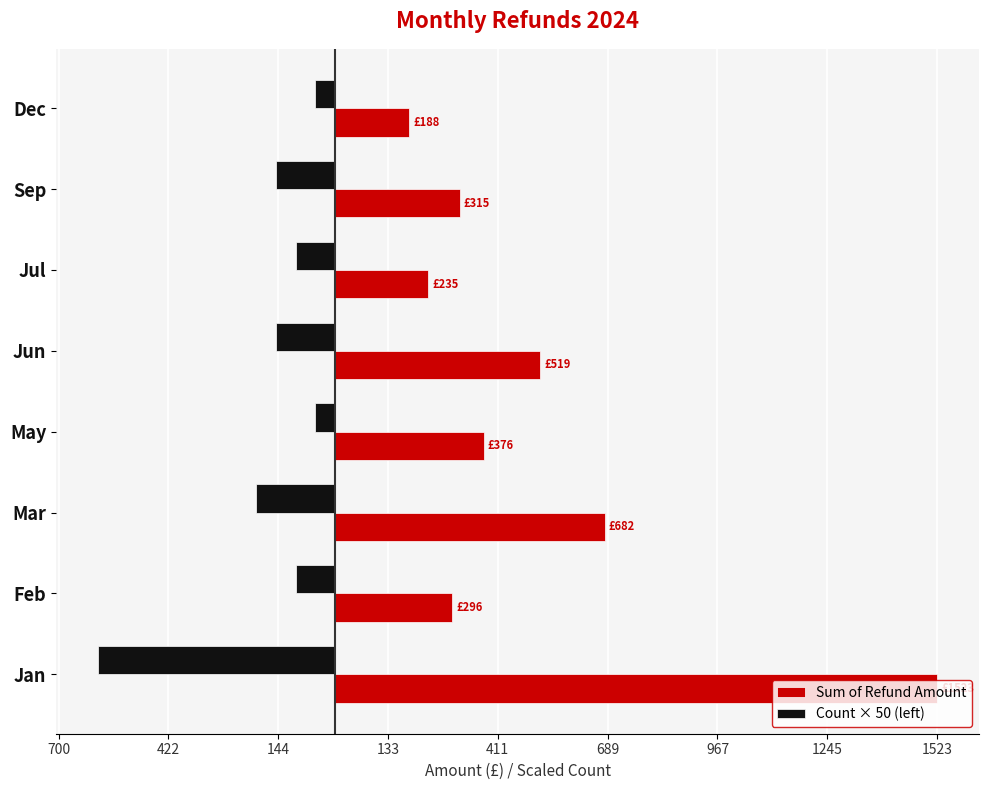

What are all the series names shown in the legend?

Sum of Refund Amount, Count × 50 (left)